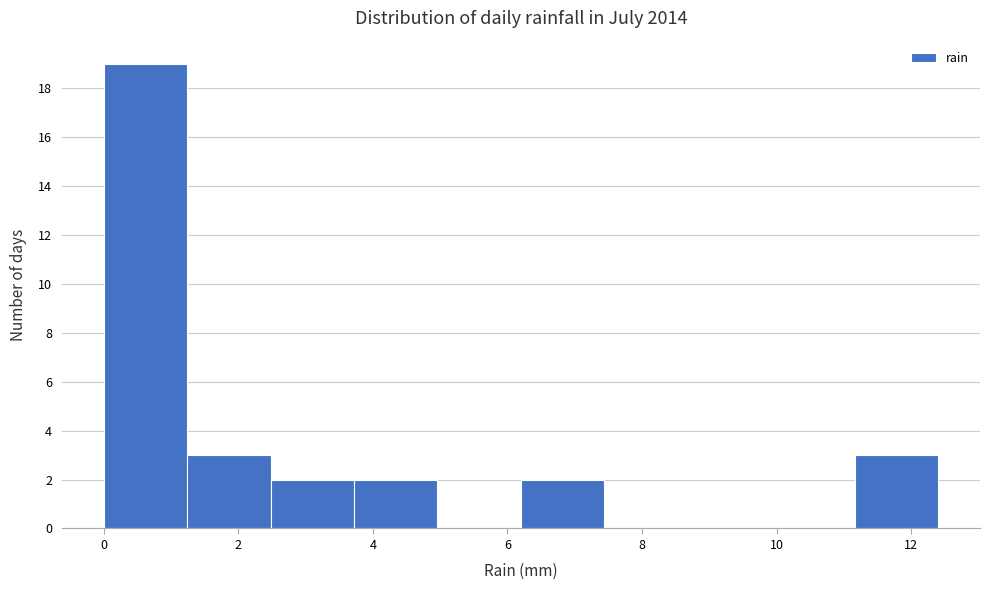

Over which range of the x-axis is the bar tallest?

0.00 to 1.24